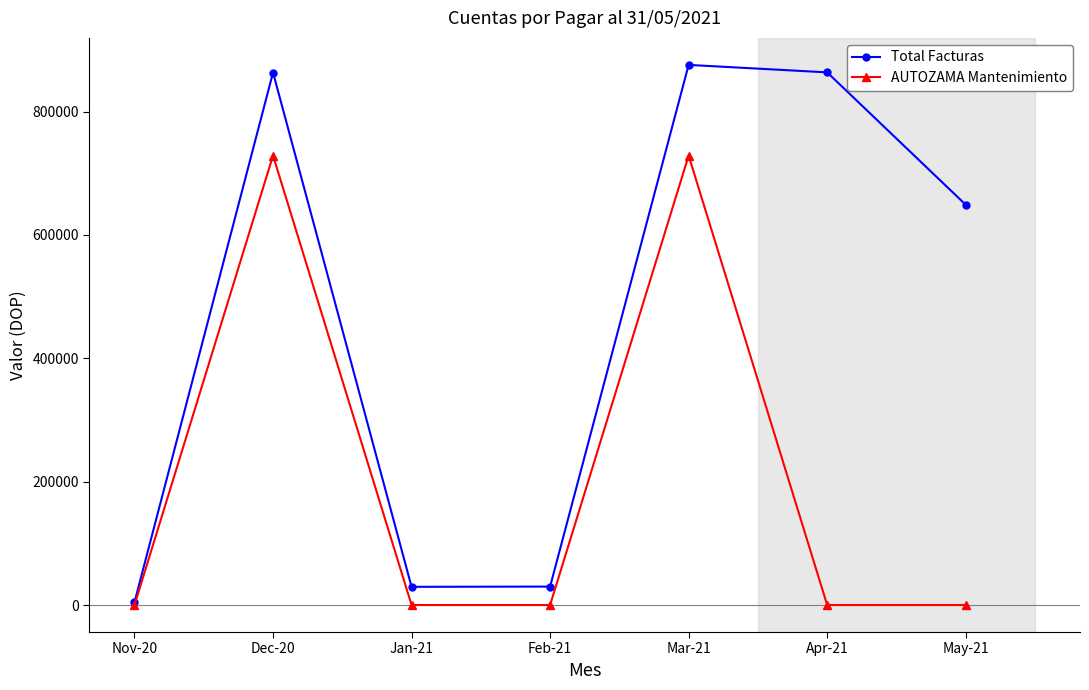

Which series has the largest range (max minus min)?

Total Facturas